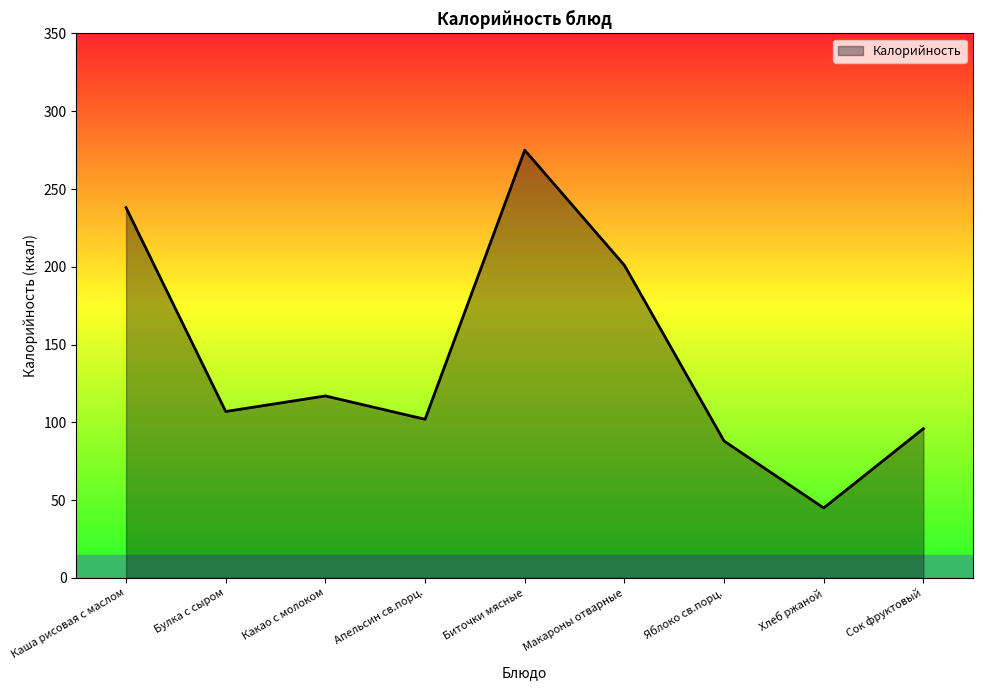

What is the difference between the maximum and minimum values?

230